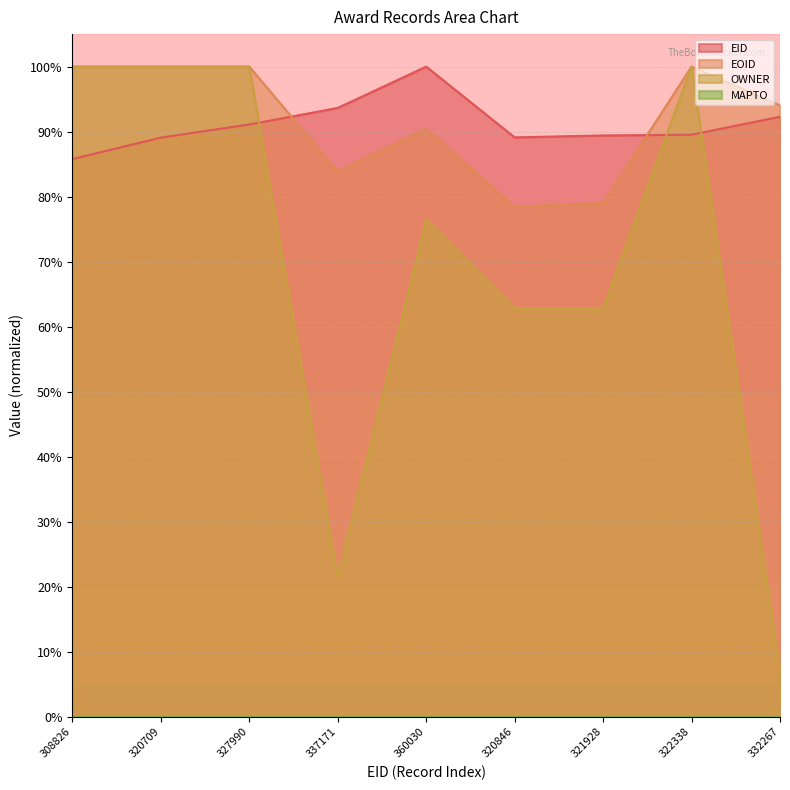

What is the total value across all series at 332267?

1.9